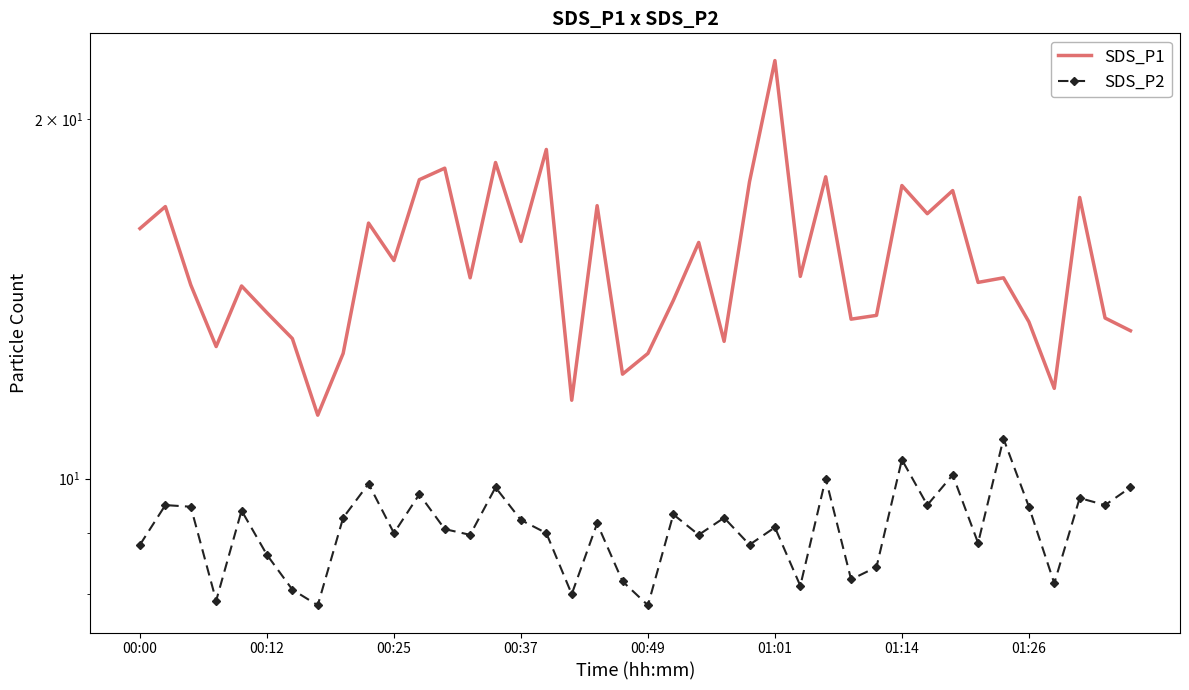

True or false: SDS_P1 has a value of 22.6 at 26.

False